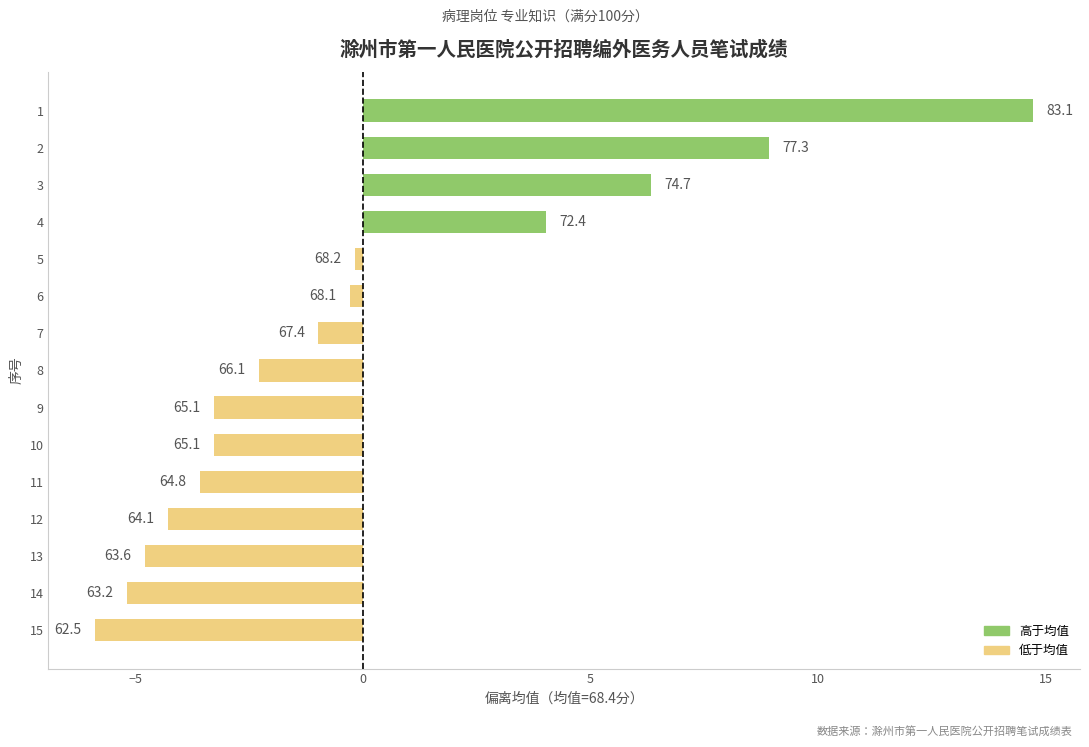

The chart shows a value of 1.4 at 5. True or false?

False